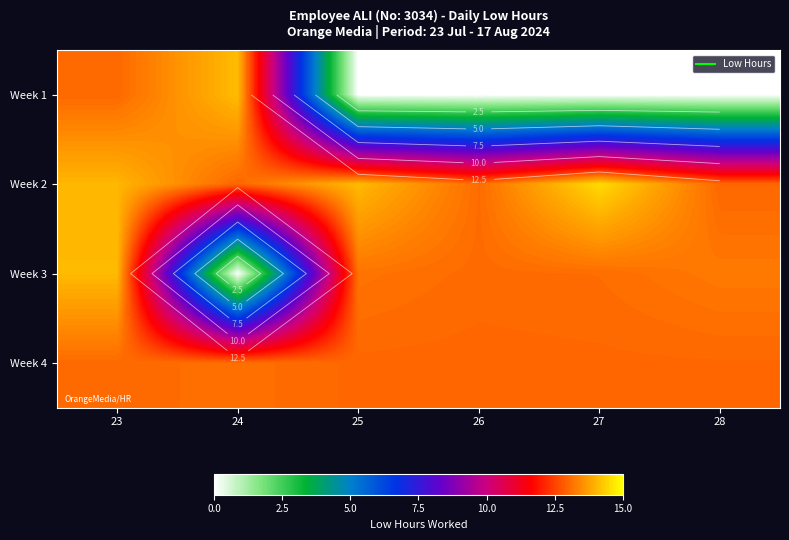

Which category has the highest value in the Week 1 series?

24